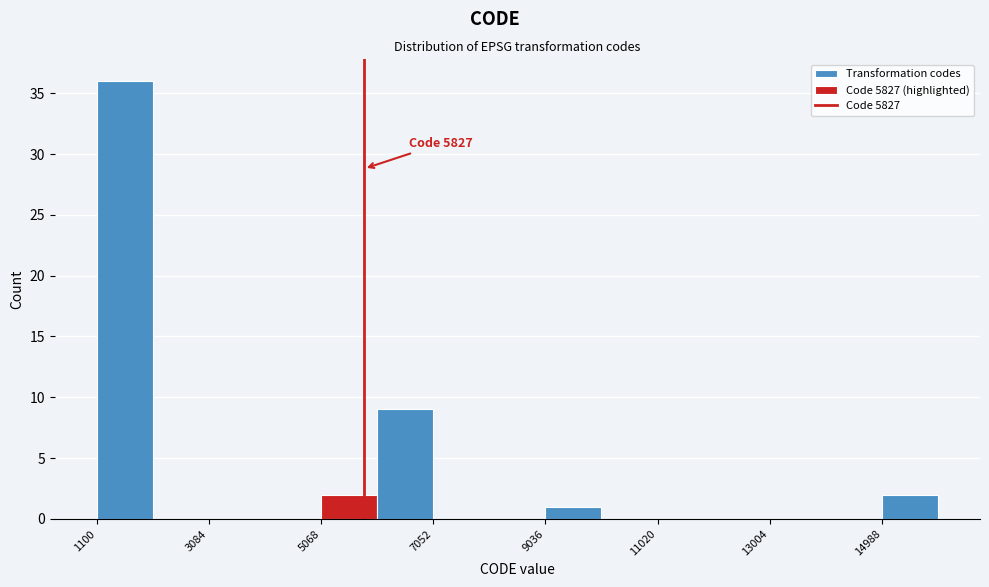

Which range on the x-axis has the tallest bar?

1200 to 2000